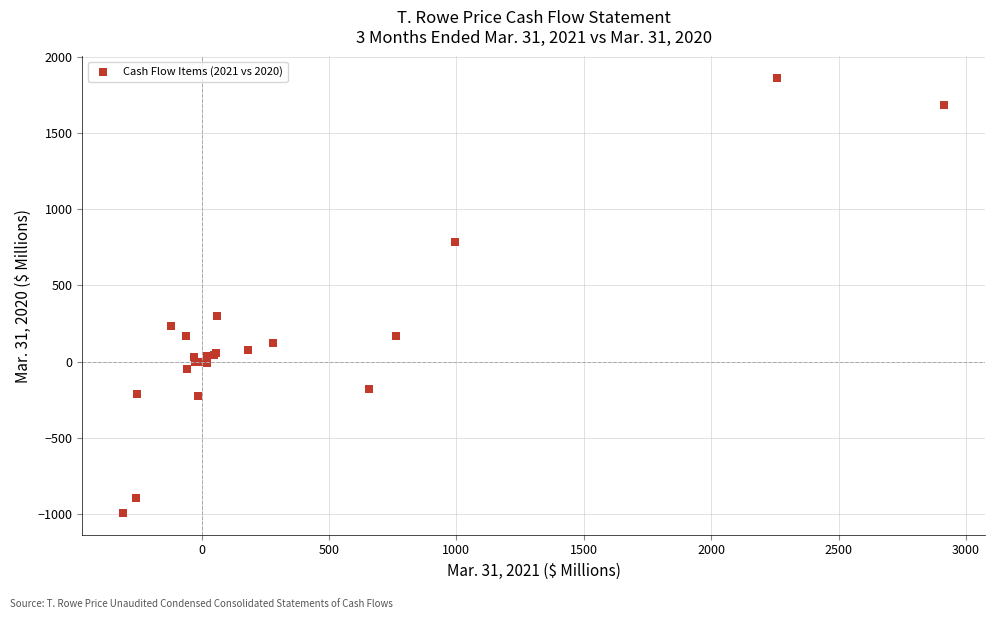

What Y value in the scatter plot is closest to 433?

299.1